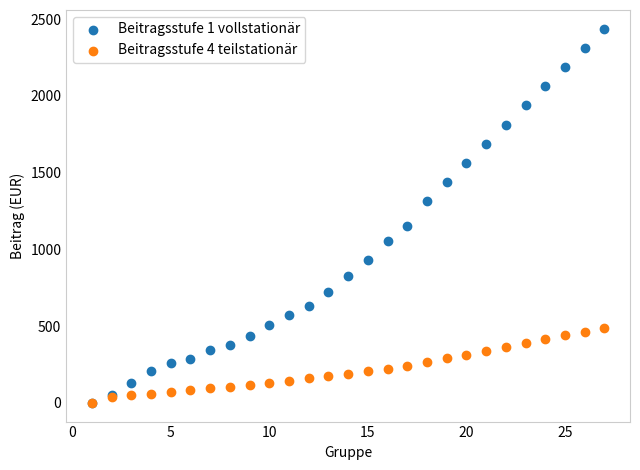

Across all series, what Y value is closest to 1219?

1152